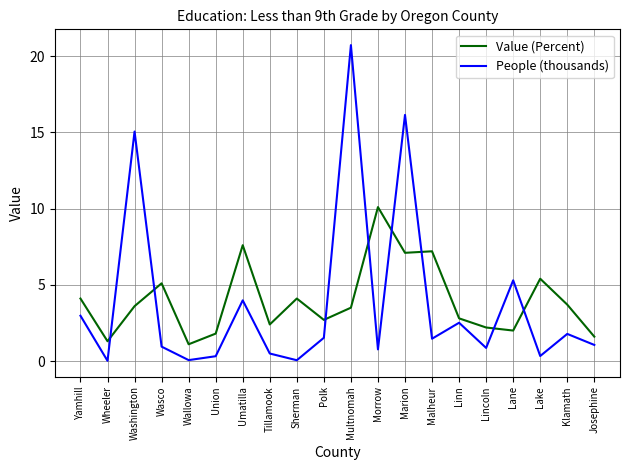

How many times do Value (Percent) and People (thousands) cross each other?

8